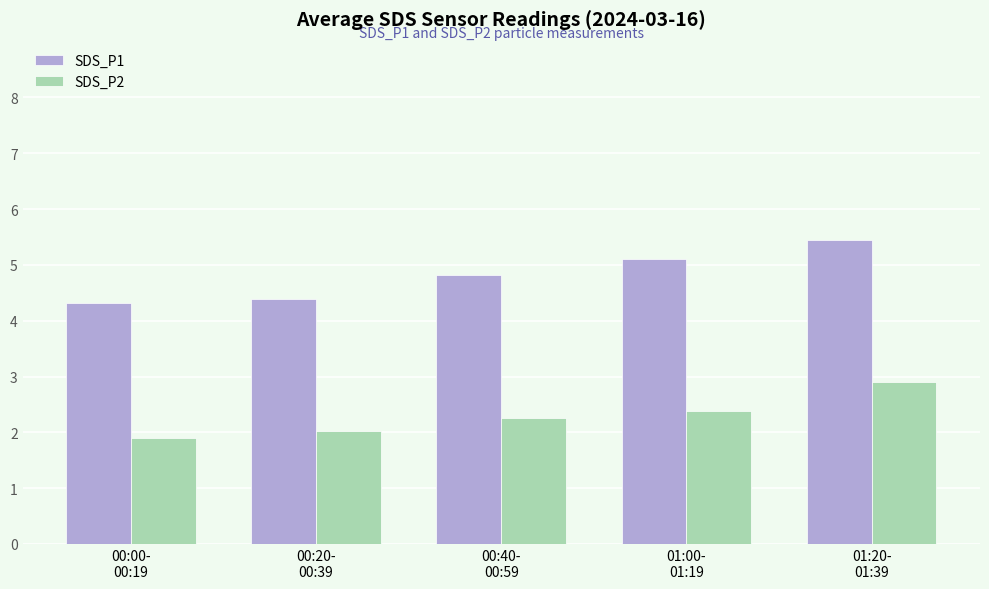

What is the difference between the second highest and second lowest values in the SDS_P2 series?

0.4